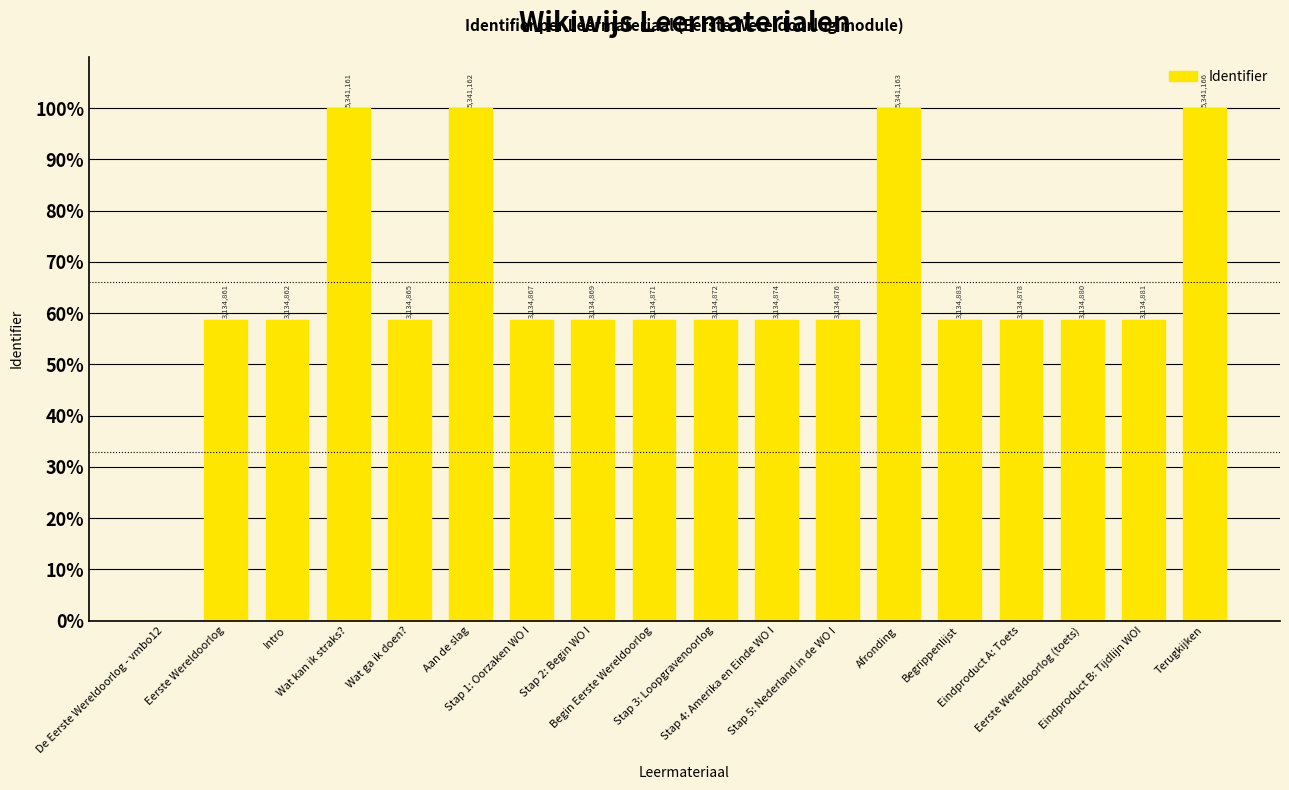

Reading left to right, list all the values displayed in this chart.

De Eerste Wereldoorlog - vmbo12=0.0	Eerste Wereldoorlog=58.7	Intro=58.7	Wat kan ik straks?=100.0	Wat ga ik doen?=58.7	Aan de slag=100.0	Stap 1: Oorzaken WO I=58.7	Stap 2: Begin WO I=58.7	Begin Eerste Wereldoorlog=58.7	Stap 3: Loopgravenoorlog=58.7	Stap 4: Amerika en Einde WO I=58.7	Stap 5: Nederland in de WO I=58.7	Afronding=100.0	Begrippenlijst=58.7	Eindproduct A: Toets=58.7	Eerste Wereldoorlog (toets)=58.7	Eindproduct B: Tijdlijn WOI=58.7	Terugkijken=100.0